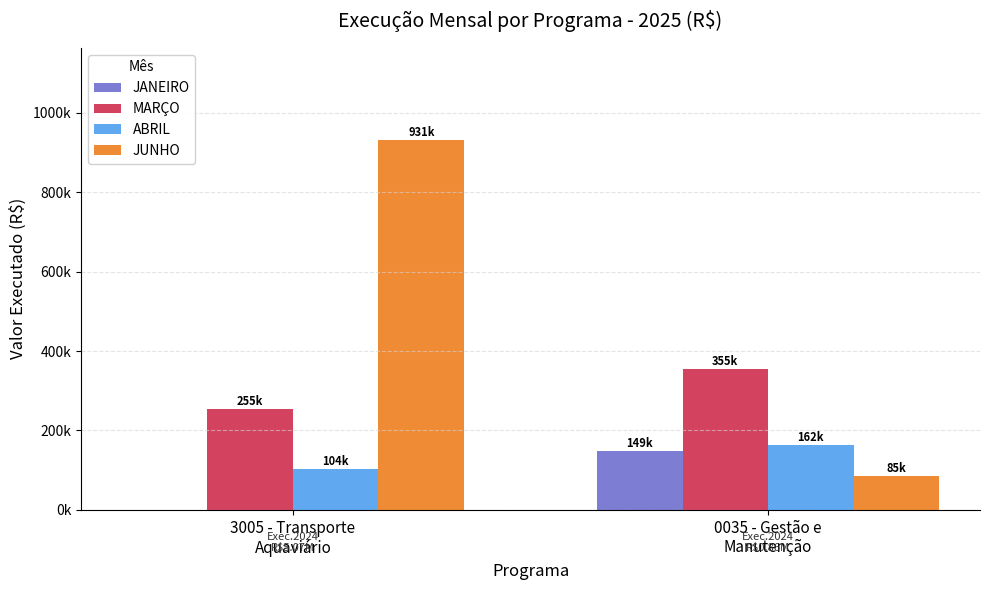

What is the label of the 2nd bar from the right?

3005 - Transporte
Aquaviário